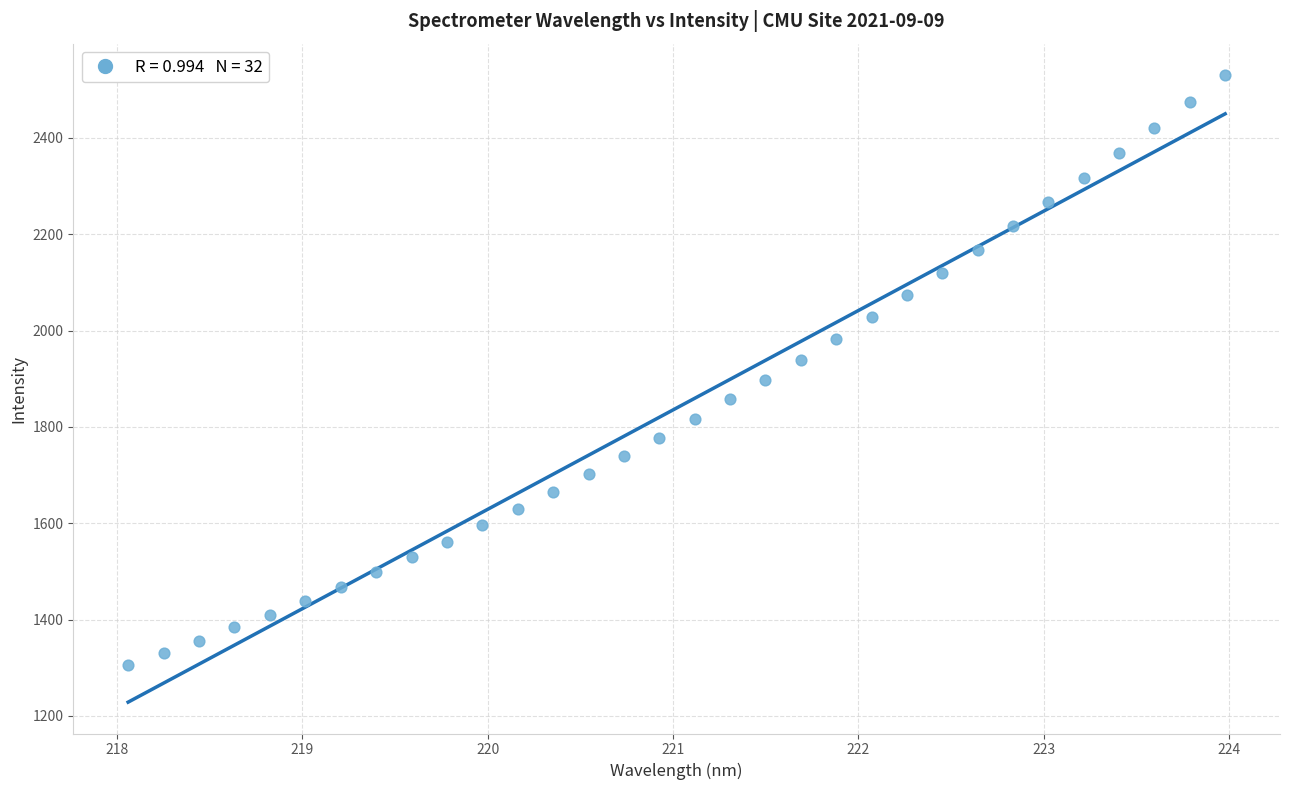

What is the range of X values (max minus min)?

5.9